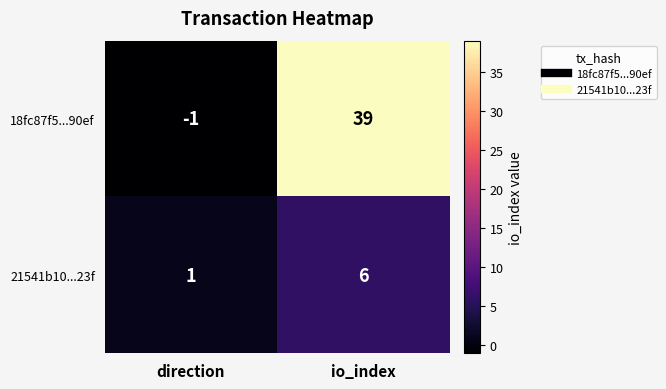

What is the greatest value displayed?

39